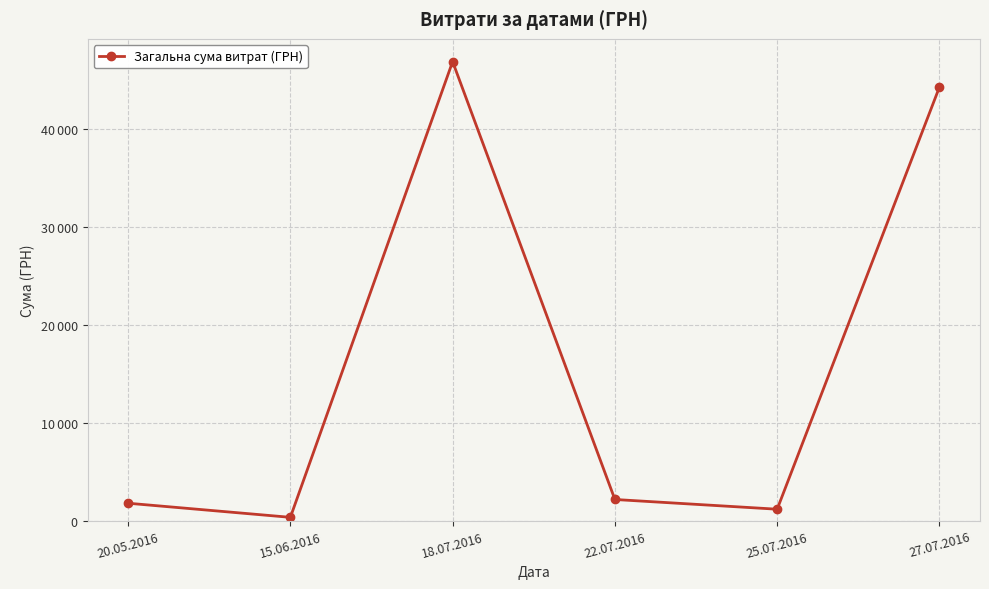

Is this an area chart (filled region under the line)?

No